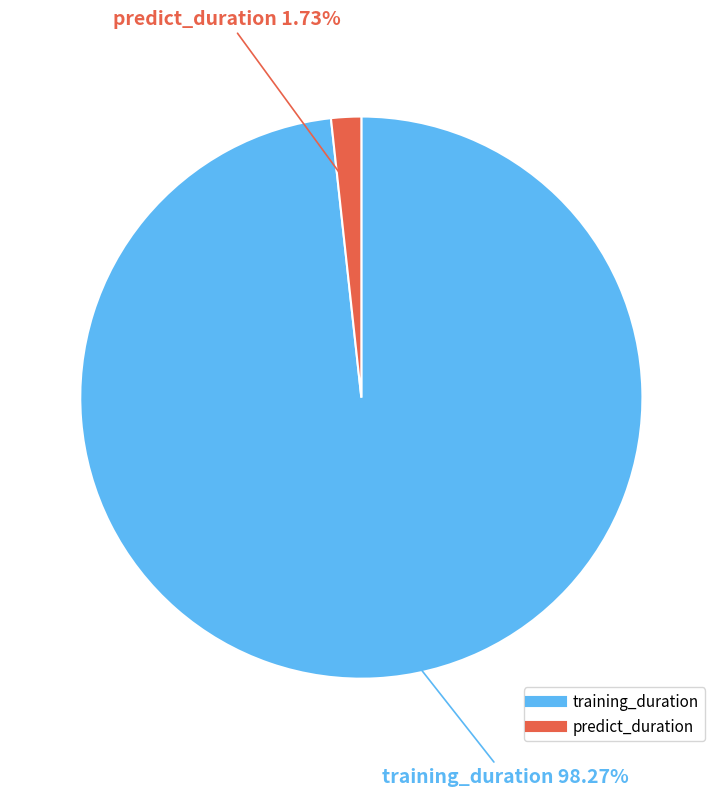

Is there a majority slice in this chart?

Yes